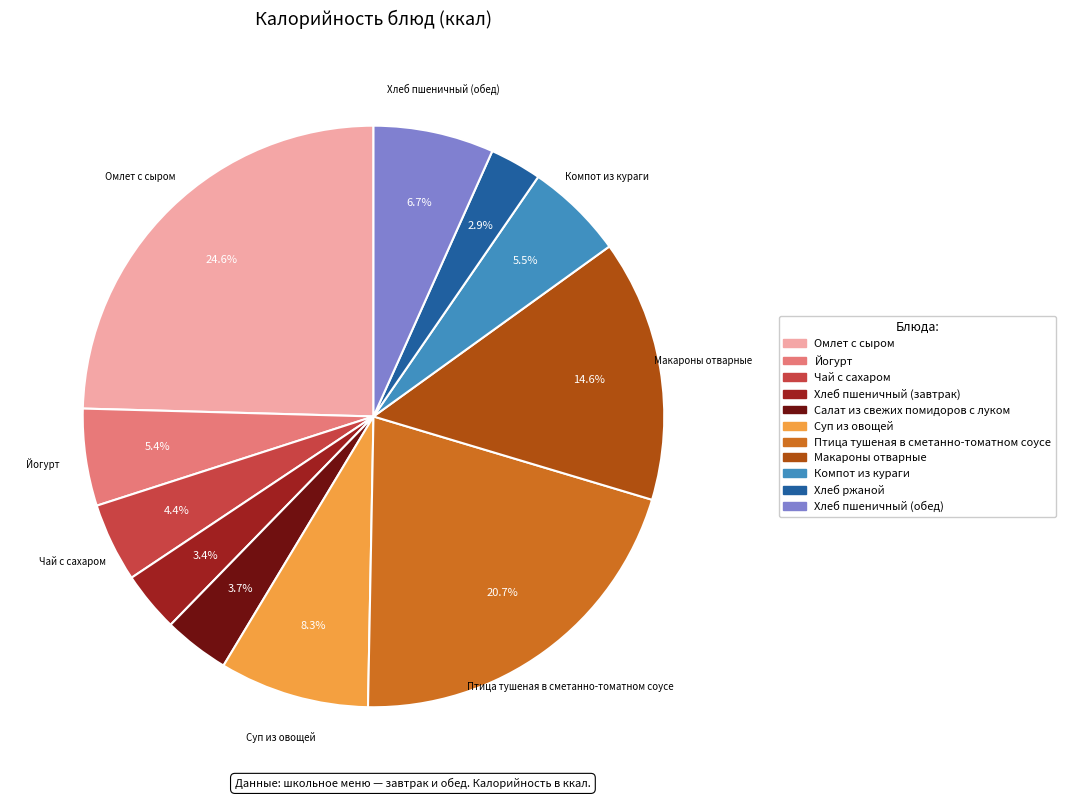

How many segments does this pie chart have?

11